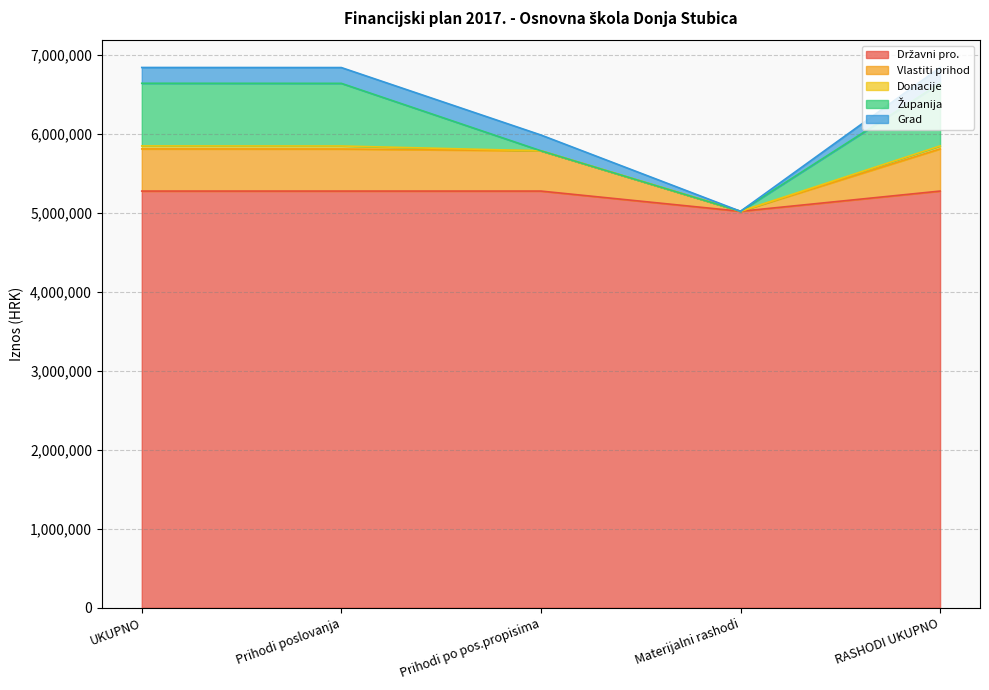

What is the smallest value displayed?

5021000